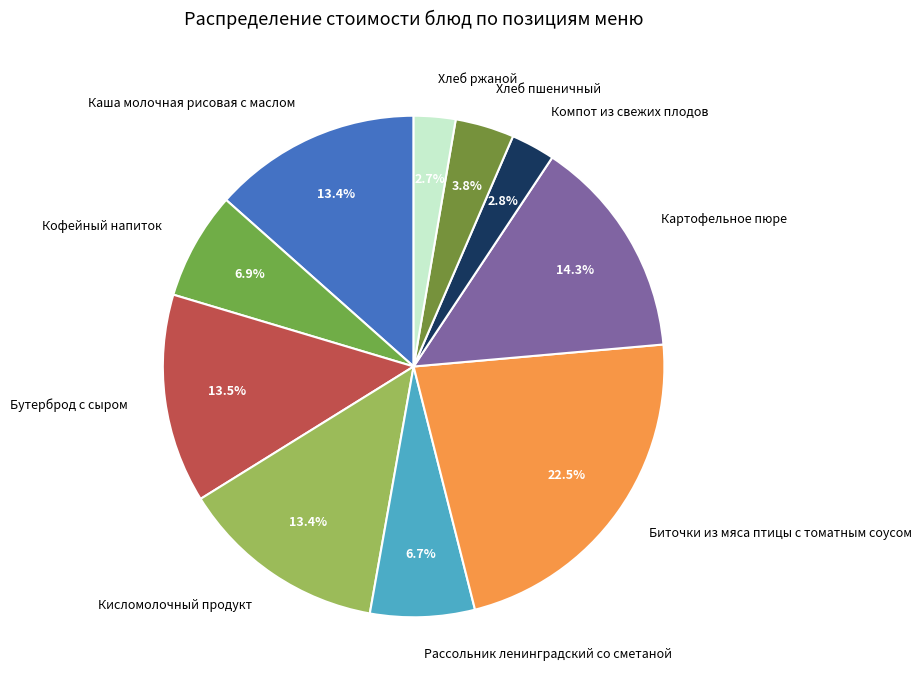

How many slices are in this pie chart?

10